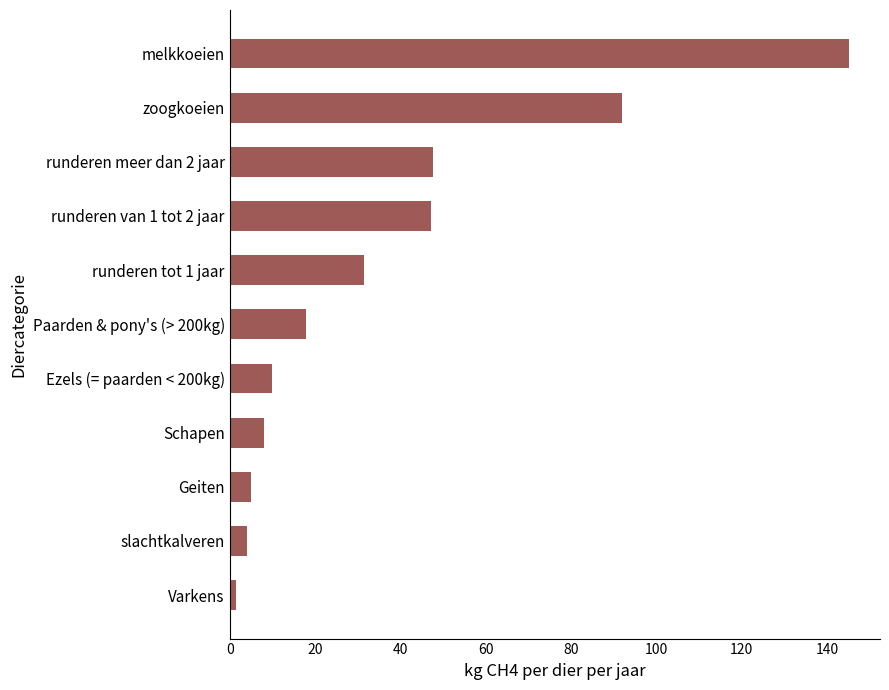

Which has a higher value, runderen tot 1 jaar or zoogkoeien?

zoogkoeien